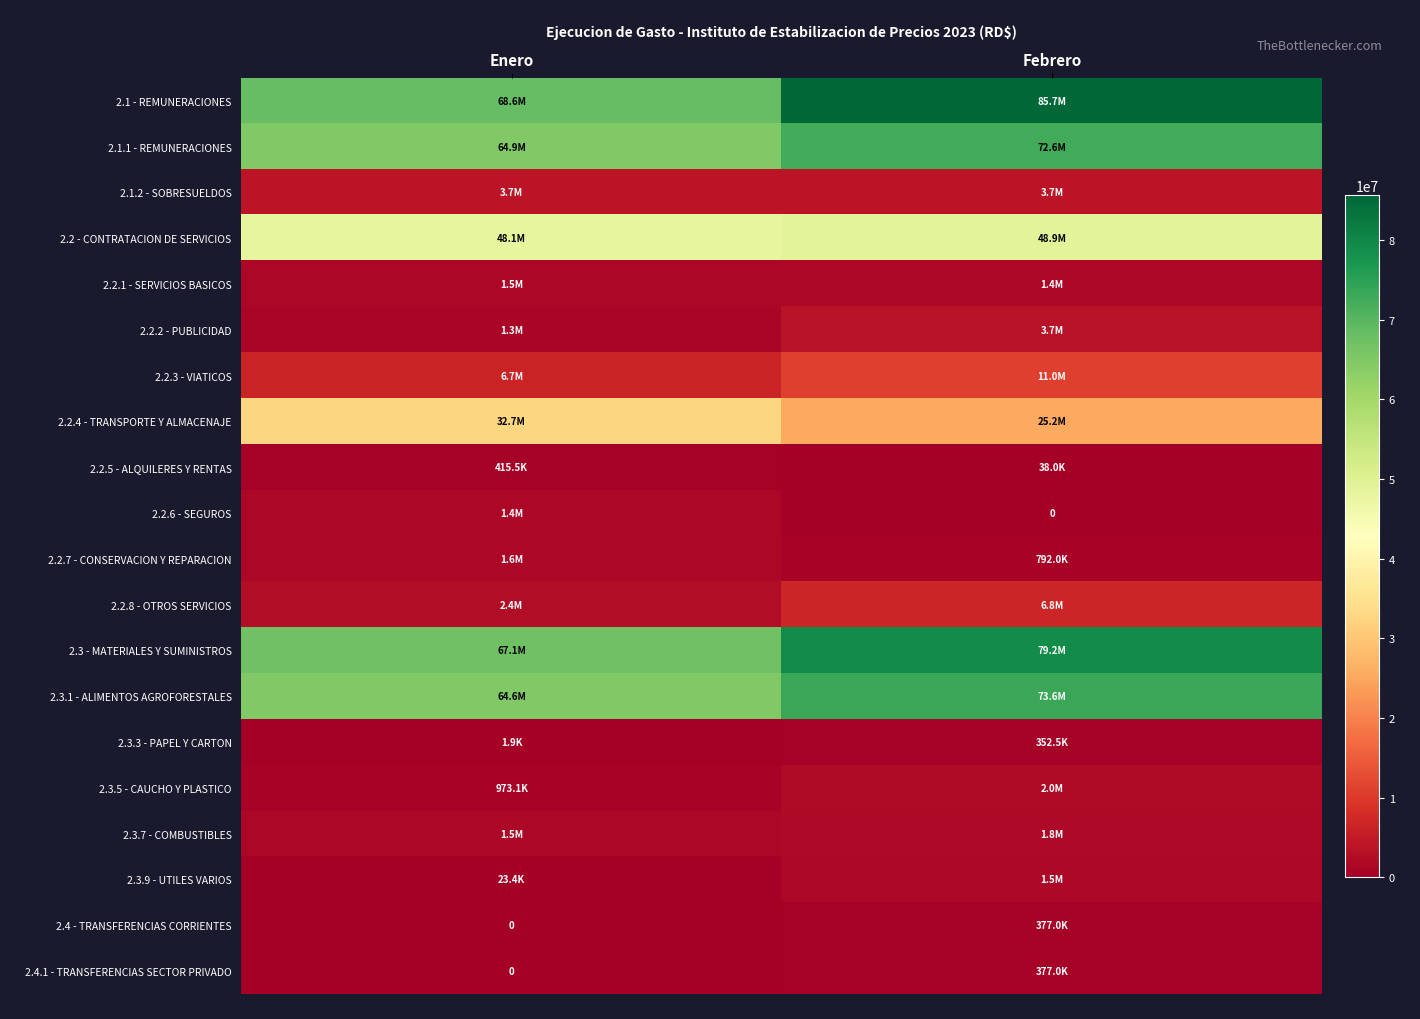

What is the sum of the 2.3.1 - ALIMENTOS AGROFORESTALES values at Febrero and Enero?

138179504.3